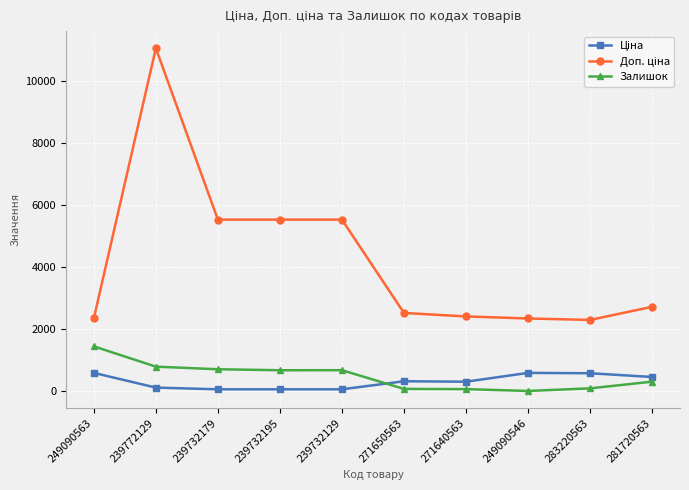

What is the value of the Залишок point at the 4th from the left?

670.0